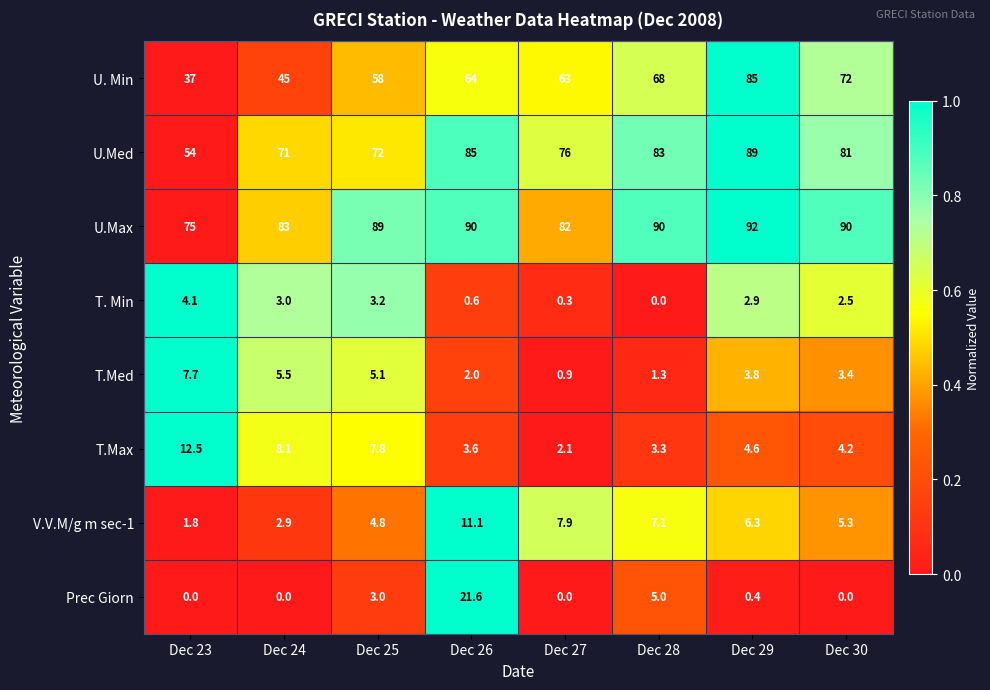

The value of Prec Giorn at Dec 25 is 3.0. True or false?

True